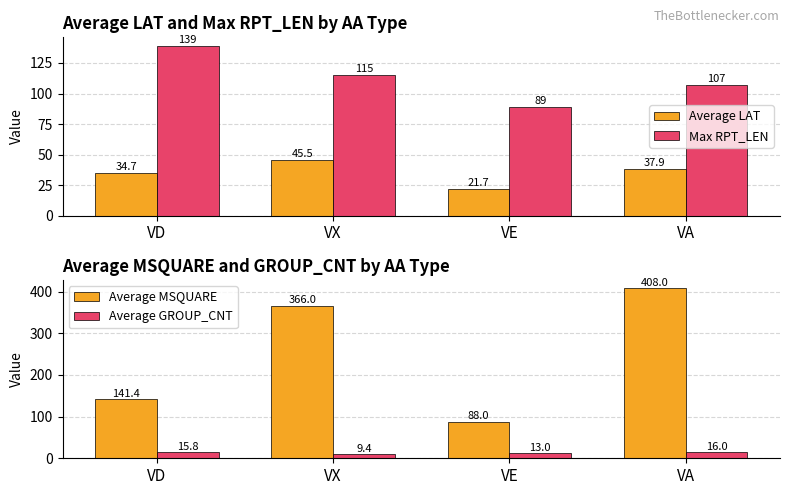

True or false: Average GROUP_CNT has a value of 15.8 at VD.

True